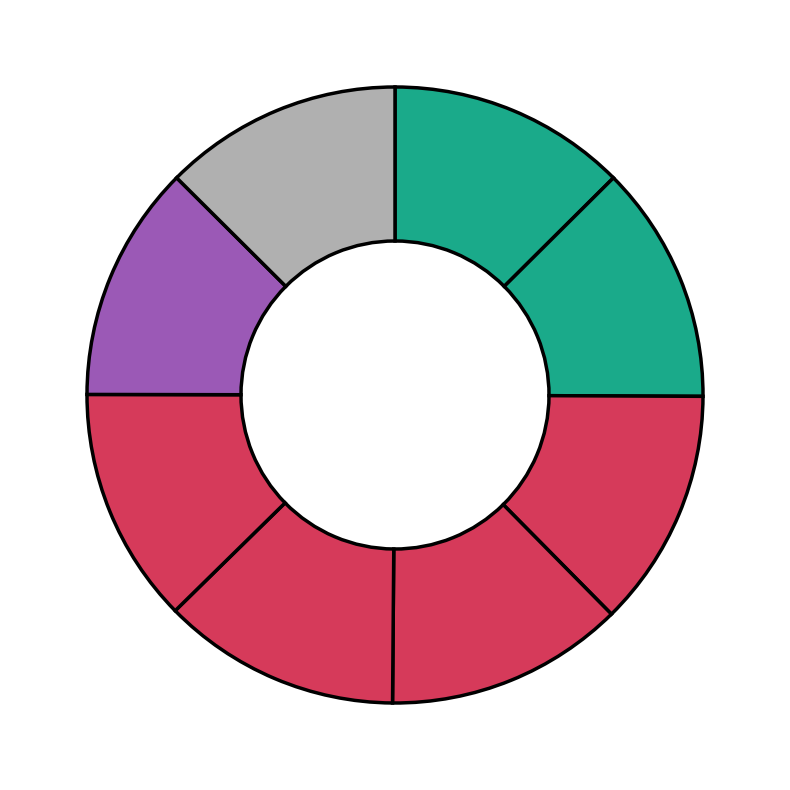

How many segments does this pie chart have?

8